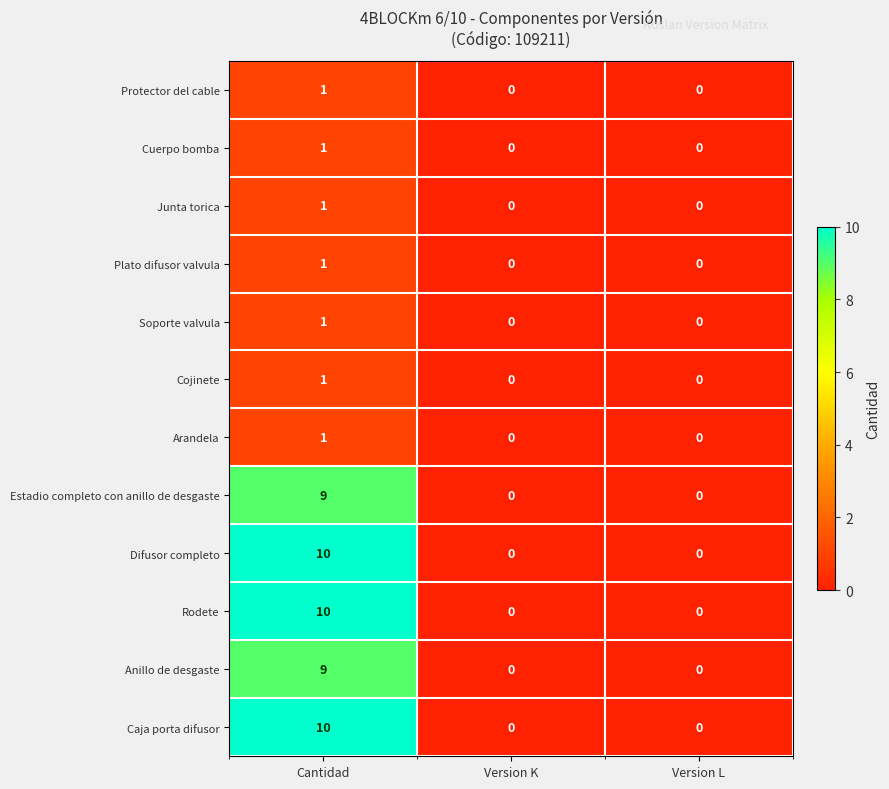

At which category is the sum across all series the highest?

Cantidad